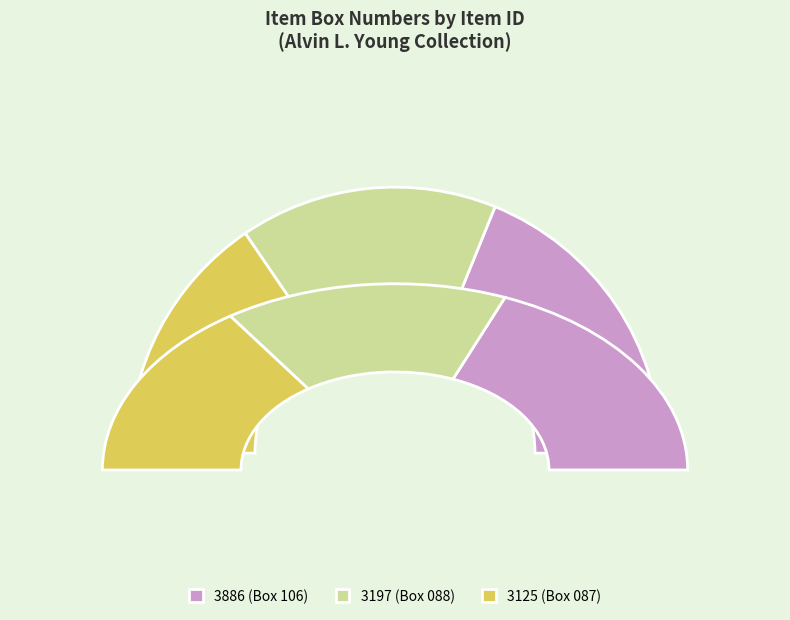

How much of the chart is everything except 3197?

68.7%